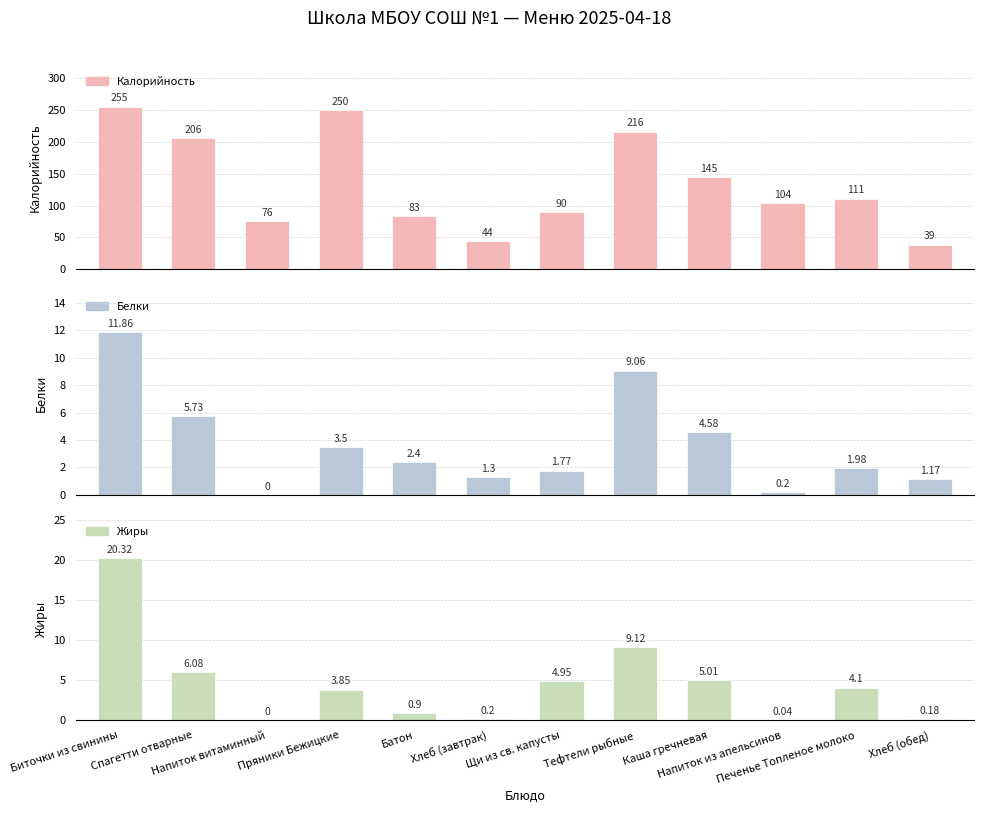

What is the difference between the highest and lowest values at Хлеб (завтрак)?

43.8